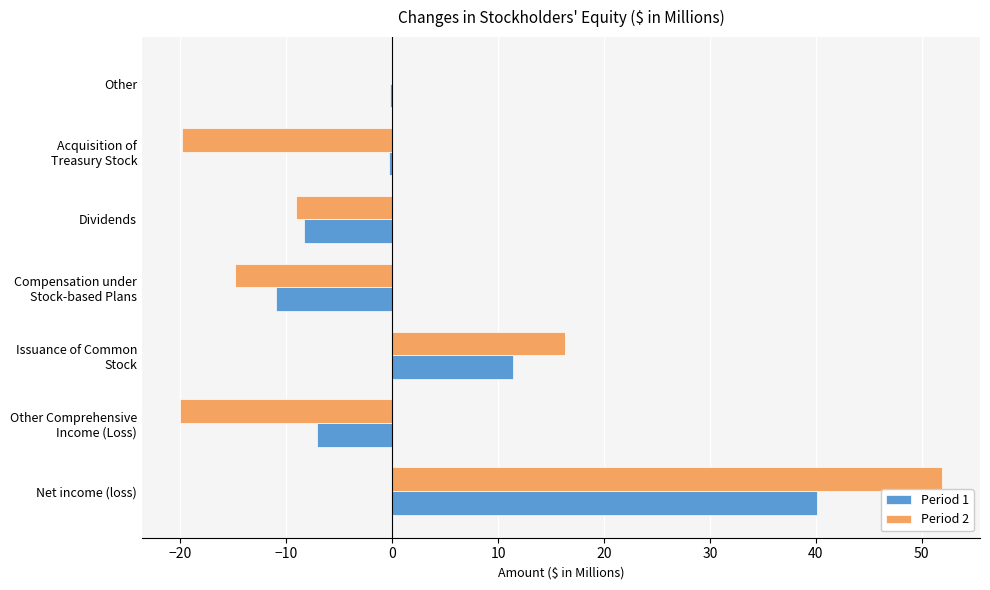

True or false: Period 2 has a value of 51.9 at Net income (loss).

True